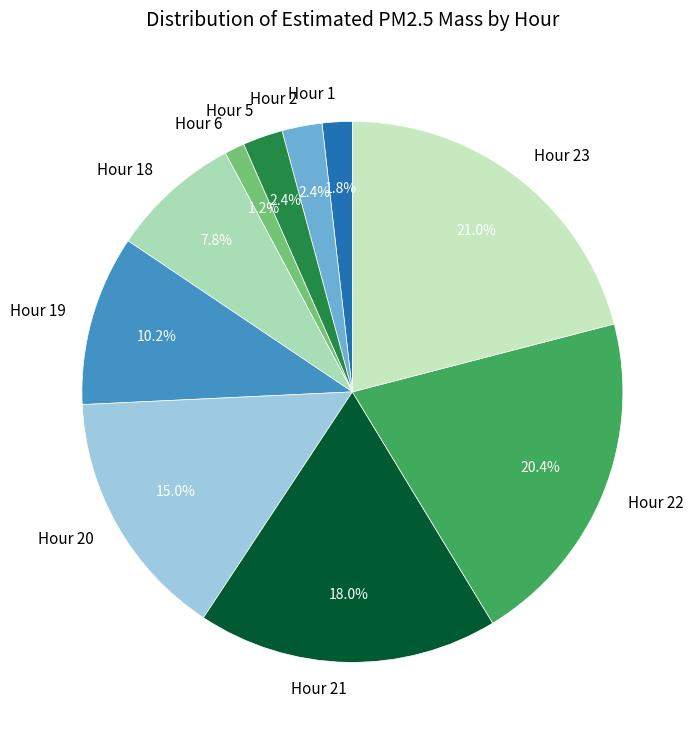

How many segments does this pie chart have?

10